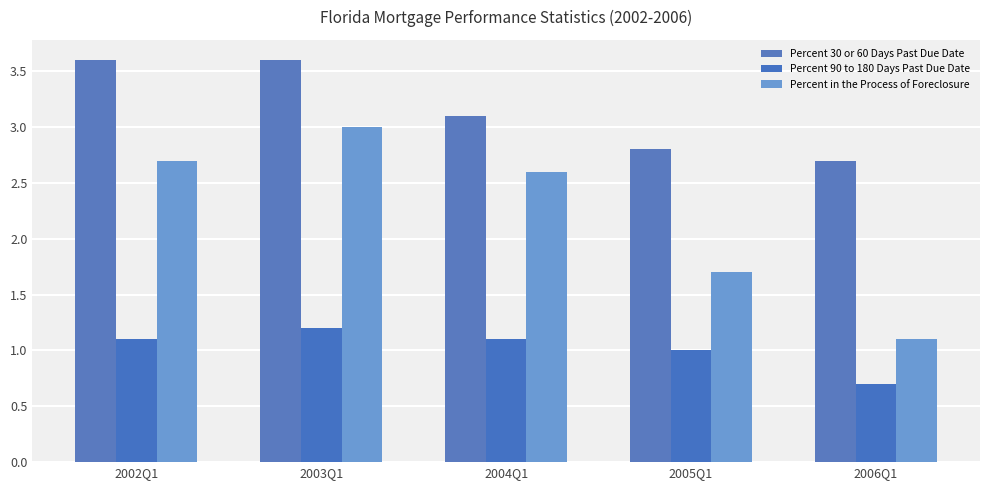

What is the average value of the Percent in the Process of Foreclosure series?

2.2